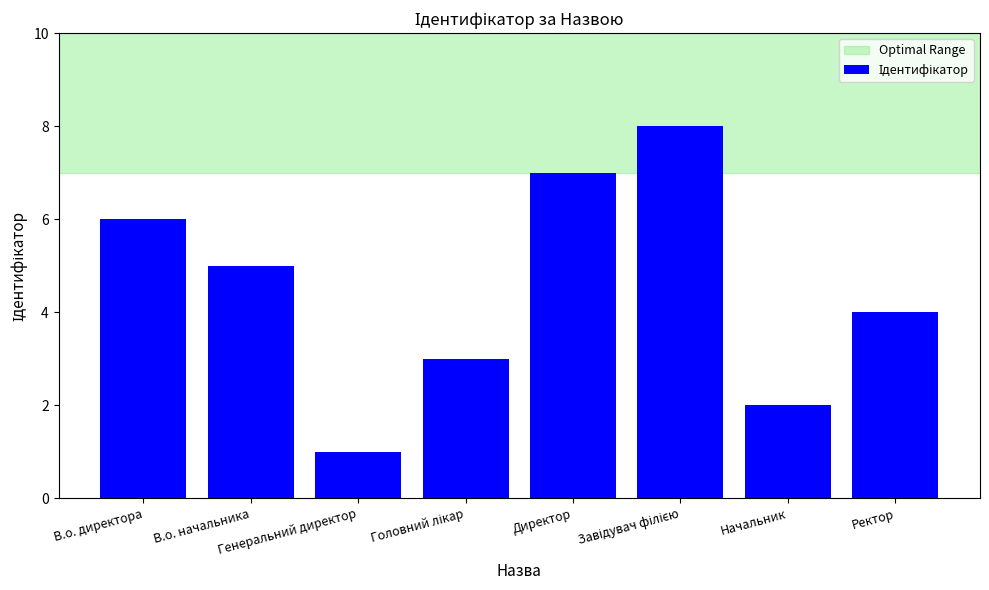

Which has a higher value, Ректор or Директор?

Директор